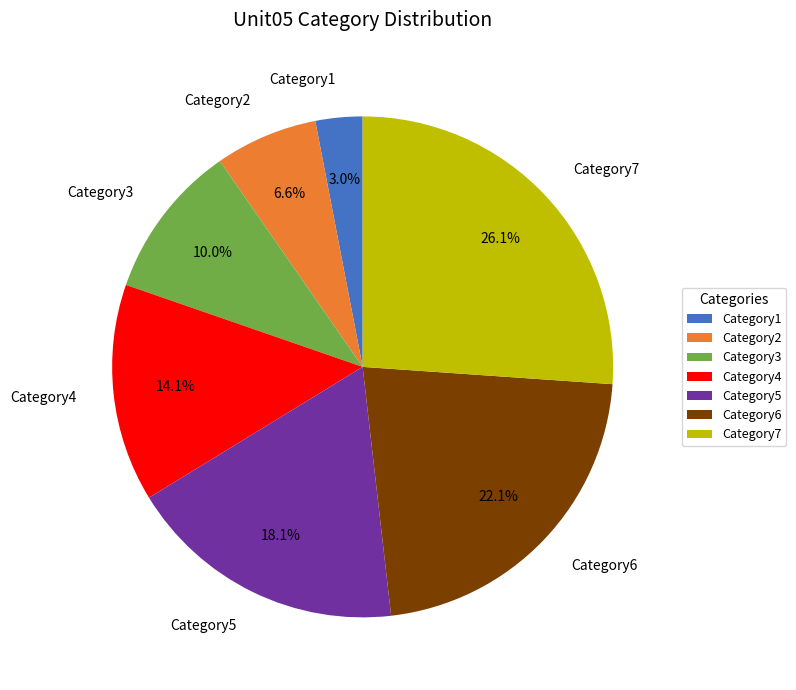

Rank the categories by value from lowest to highest.

Category1, Category2, Category3, Category4, Category5, Category6, Category7